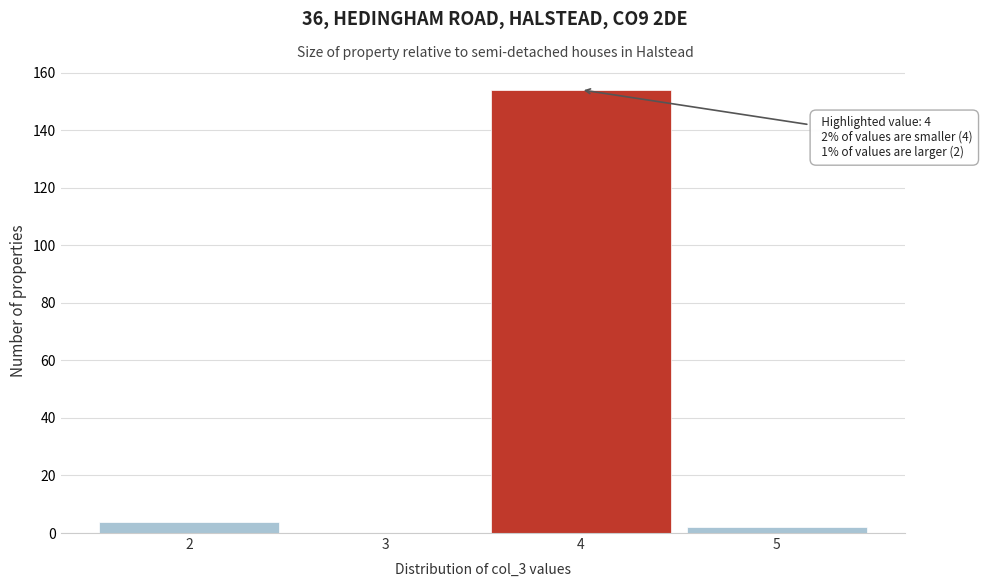

Over which range of the x-axis is the bar tallest?

3.5 to 4.5